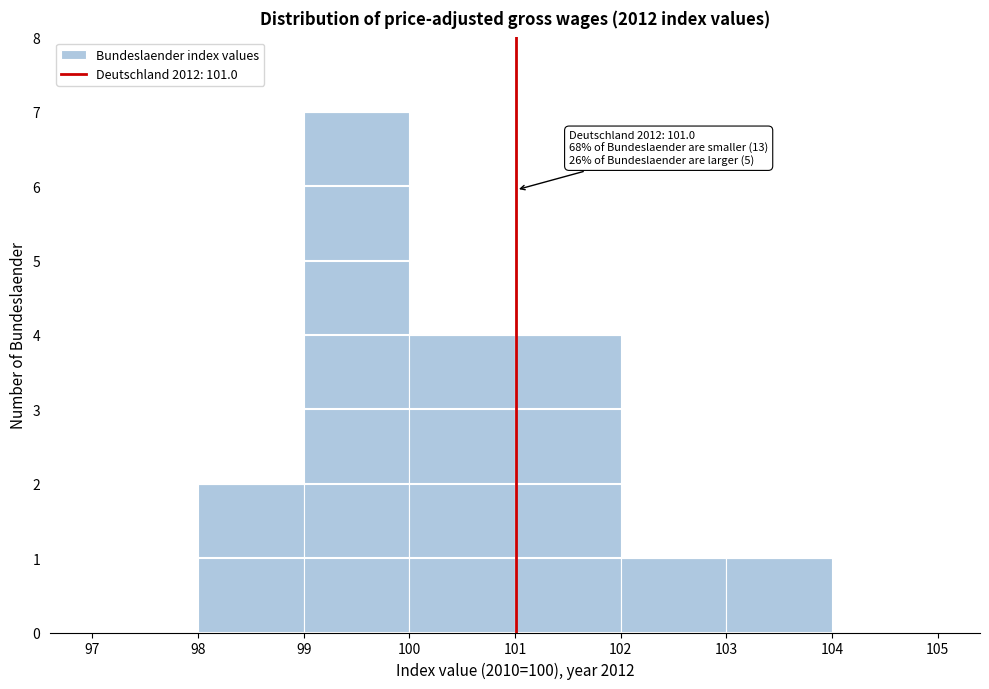

Which range on the x-axis has the tallest bar?

99 to 100